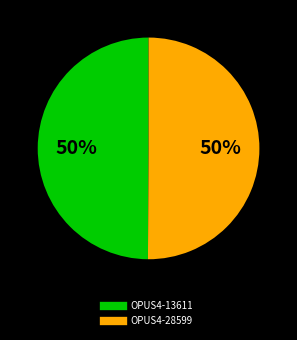

Is it true that OPUS4-13611 is 65% of the pie?

False